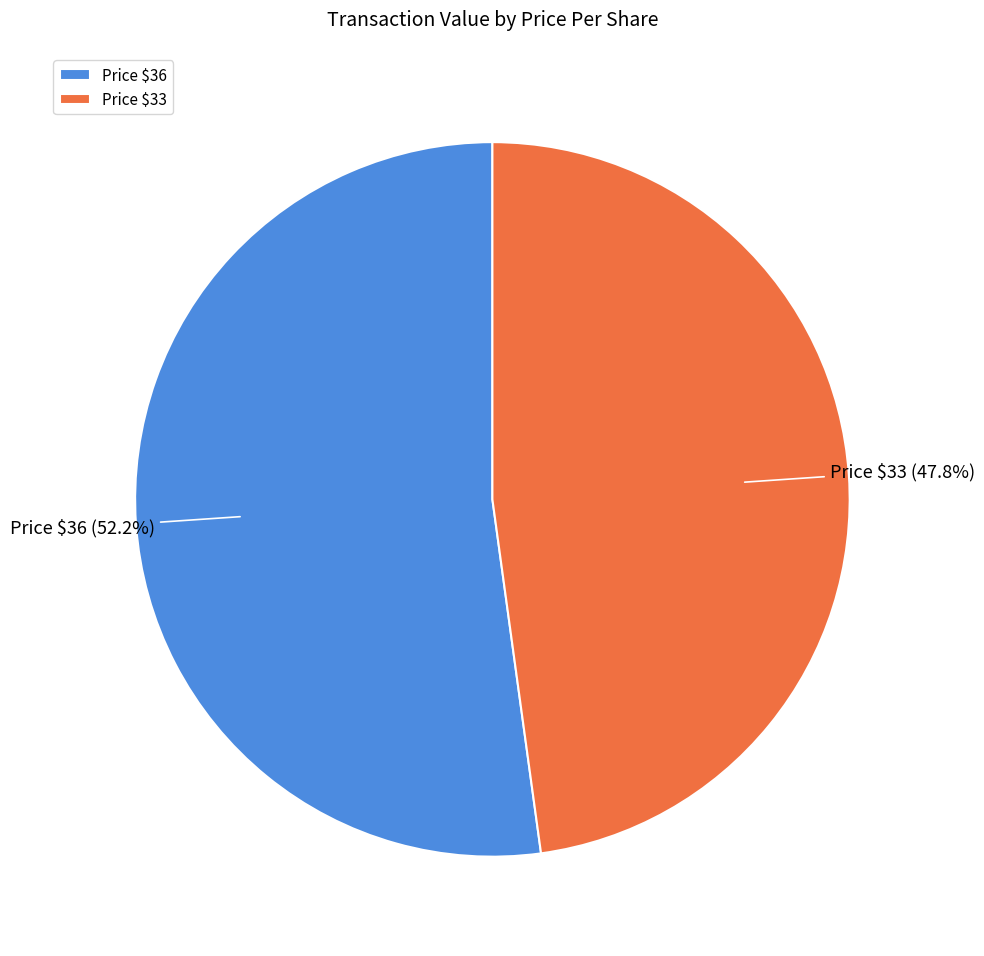

Which category has the smallest portion of the pie?

Price $33